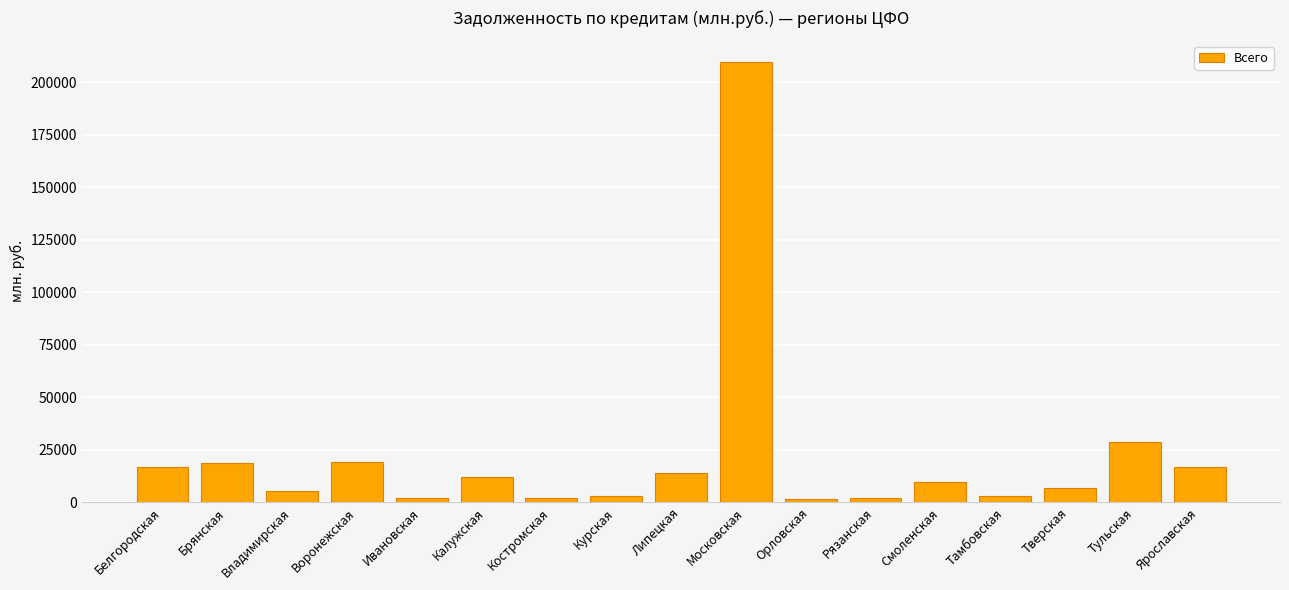

What is the value of the 11th bar from the left?

1718